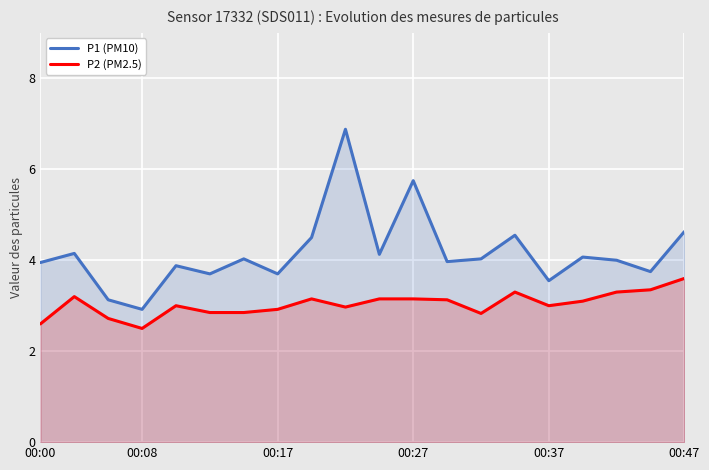

What is the spread (max minus min) of values at 00:27?

2.6